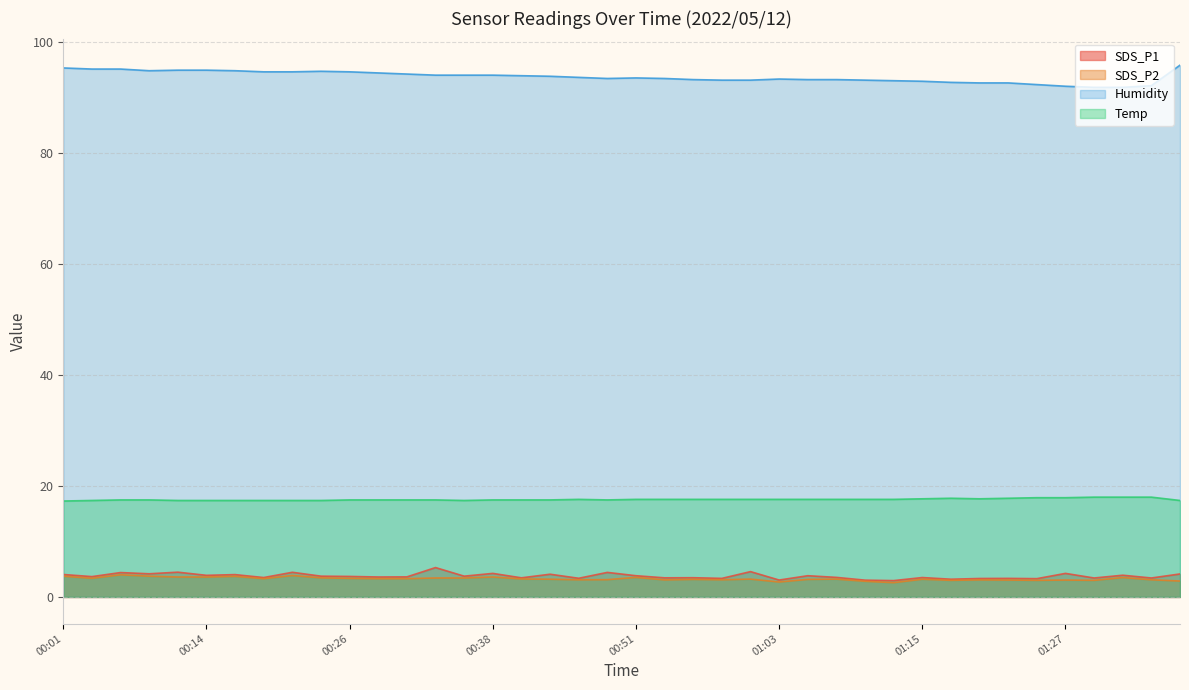

At which label is SDS_P1 closest to 4?

00:16